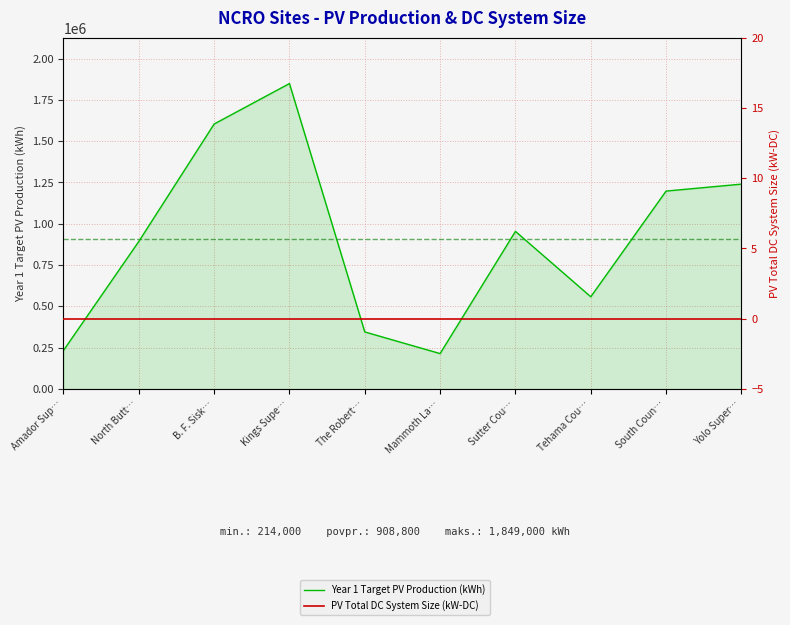

At which label is PV Total DC System Size (kW-DC) closest to 0?

Amador Sup…